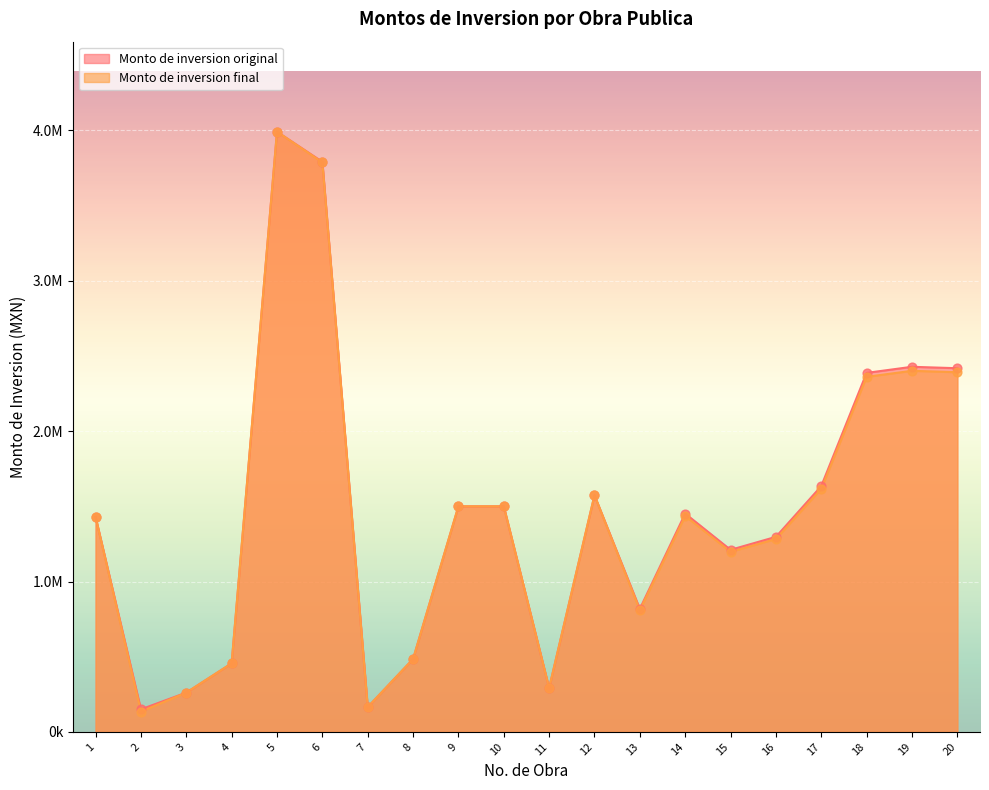

At how many categories does at least one series exceed 3428461?

2